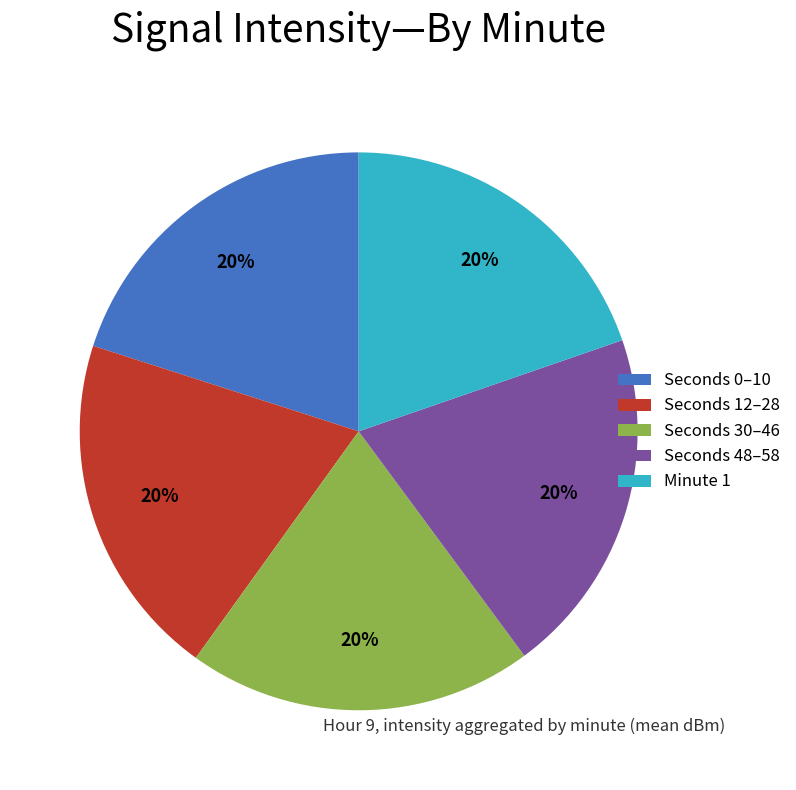

Is it true that Minute 1 is 20% of the pie?

True